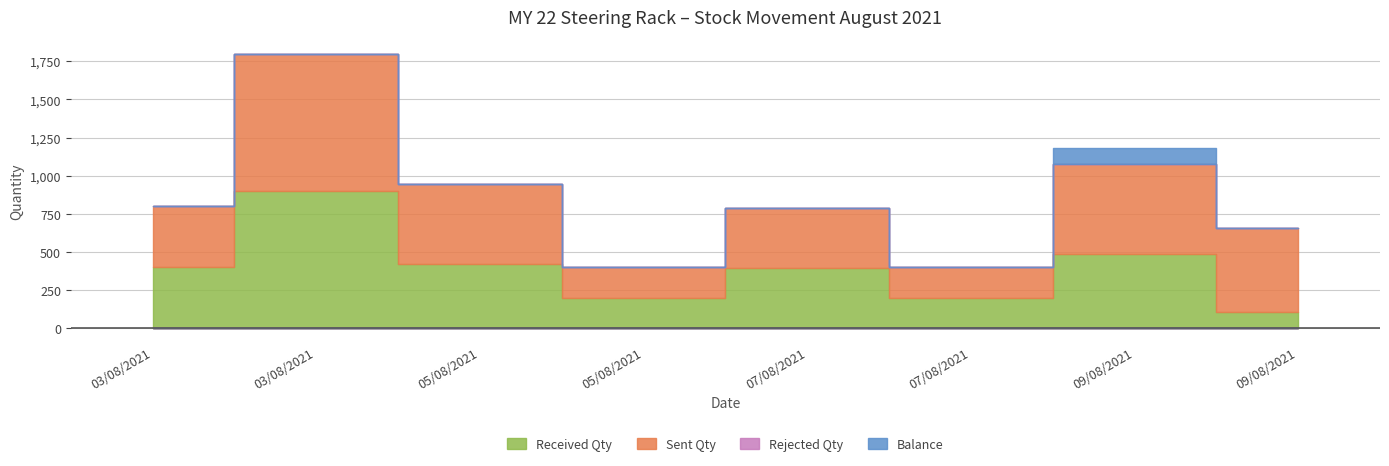

Reading left to right, what are all the values shown in this chart?

Received Qty: 03/08/2021=400	03/08/2021=900	05/08/2021=422	05/08/2021=200	07/08/2021=393	07/08/2021=200	09/08/2021=485	09/08/2021=107
Sent Qty: 03/08/2021=400	03/08/2021=900	05/08/2021=522	05/08/2021=200	07/08/2021=393	07/08/2021=200	09/08/2021=592	09/08/2021=550
Rejected Qty: 03/08/2021=0	03/08/2021=0	05/08/2021=0	05/08/2021=0	07/08/2021=0	07/08/2021=0	09/08/2021=0	09/08/2021=0
Balance: 03/08/2021=0	03/08/2021=0	05/08/2021=0	05/08/2021=0	07/08/2021=0	07/08/2021=0	09/08/2021=107	09/08/2021=0